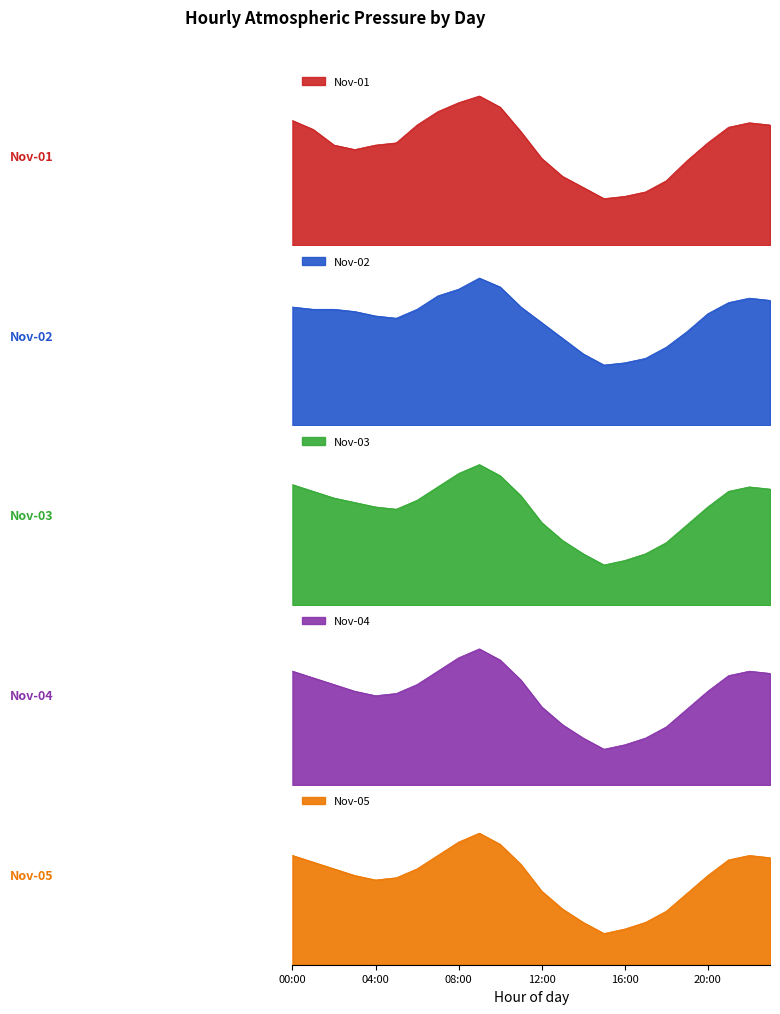

Which category has the lowest value in the Nov-03 series?

15:00